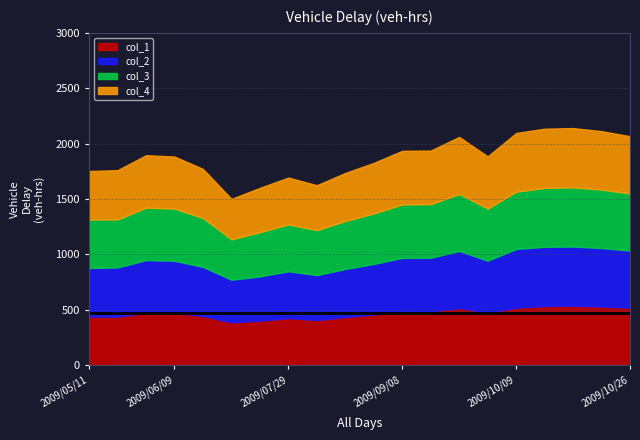

What position from the right is 2009/10/09?

5